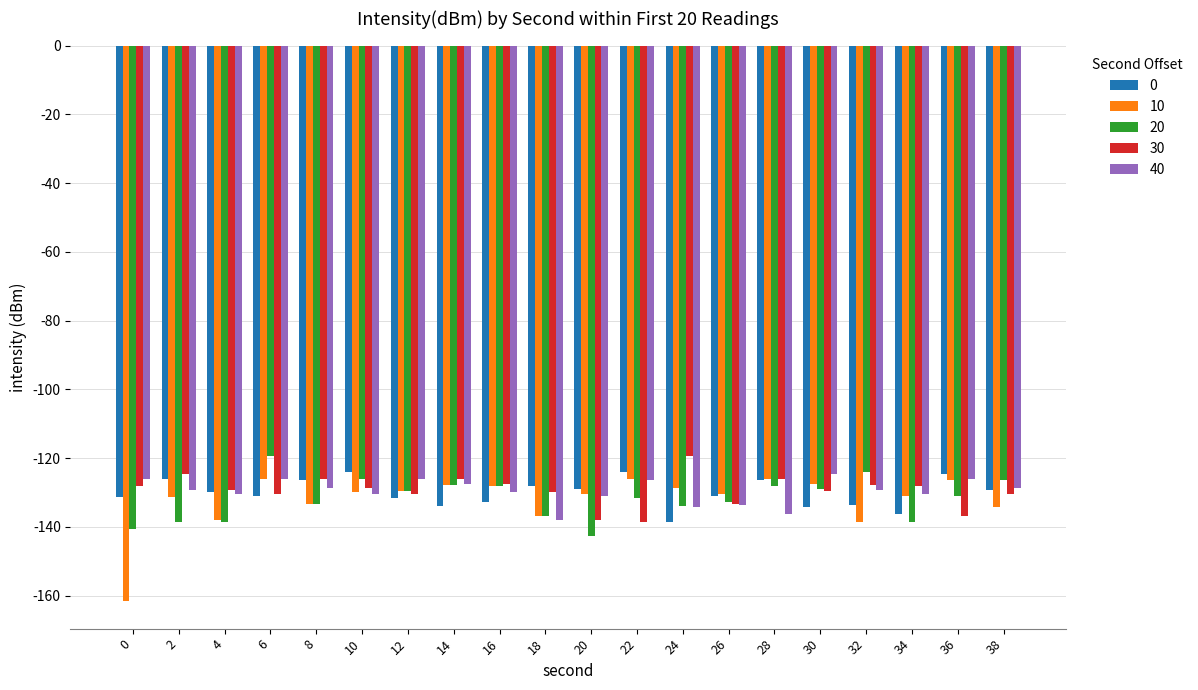

What is the sum of the 20 values at 32 and 12?

-253.6